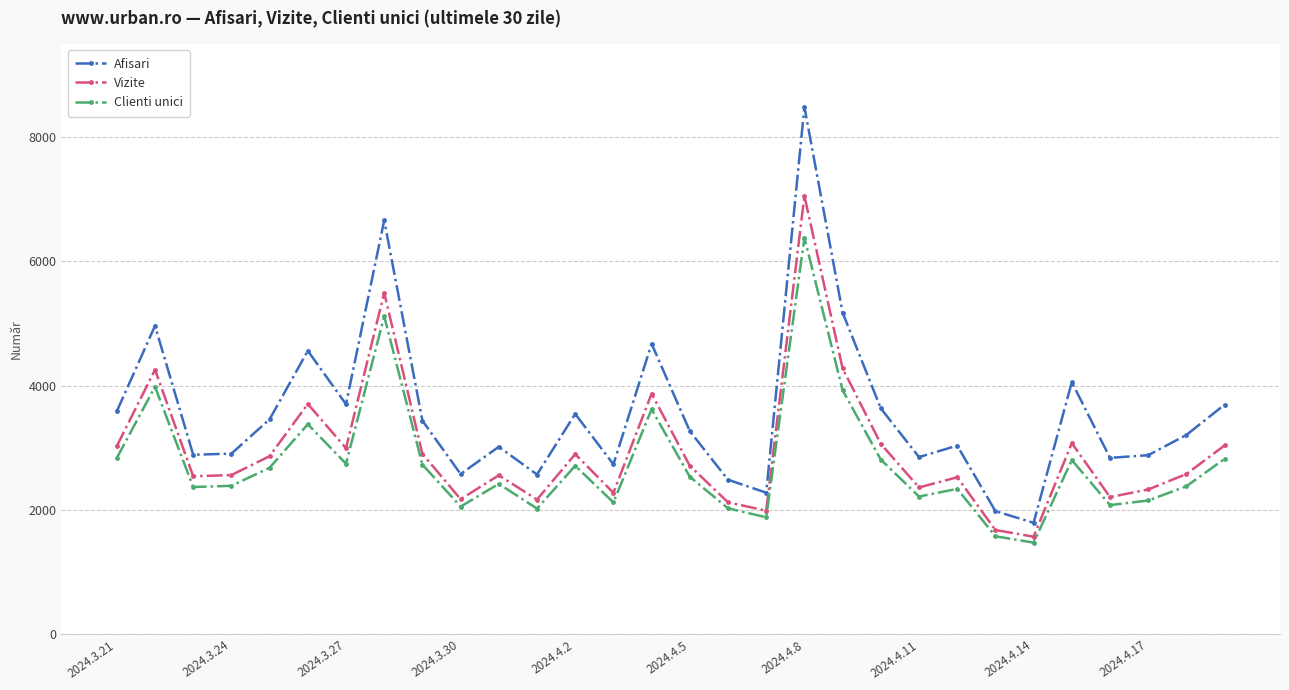

What is the maximum value shown in the chart?

8484